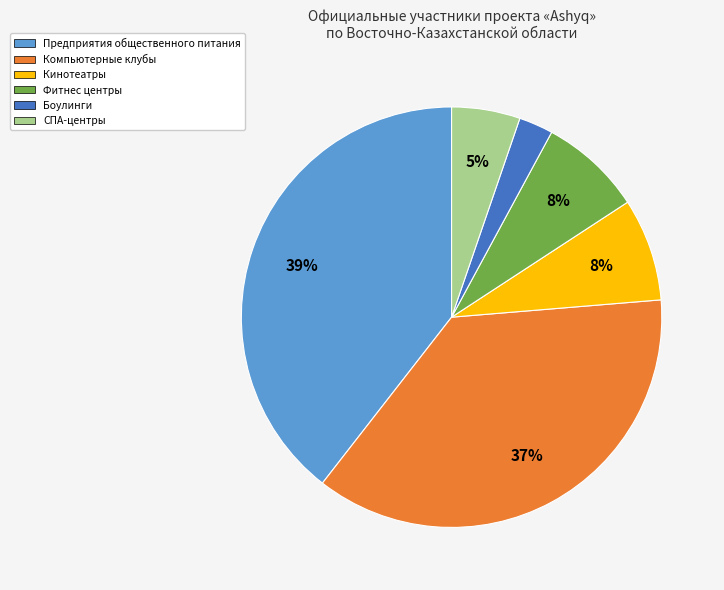

Do Компьютерные клубы and Предприятия общественного питания together represent more than half of the pie?

Yes